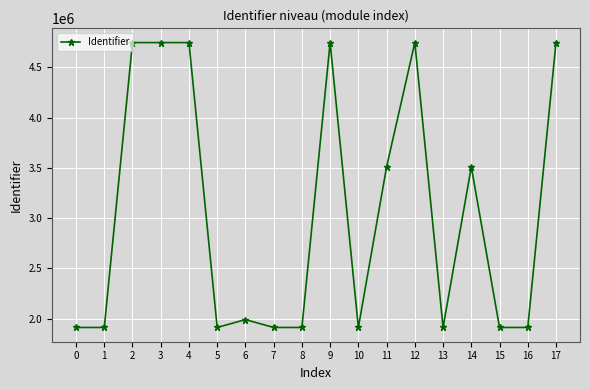

How many lines are shown in the chart?

1